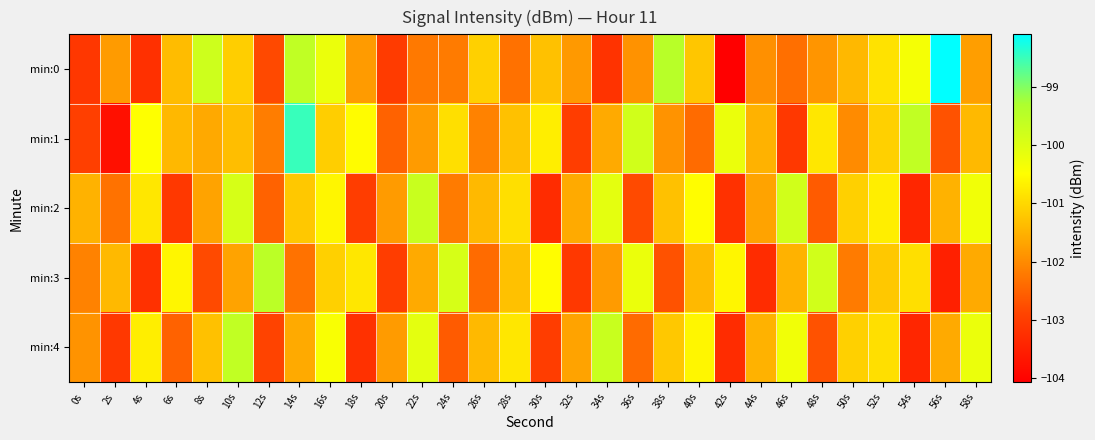

What is the total value across all series at 30s?

-508.8